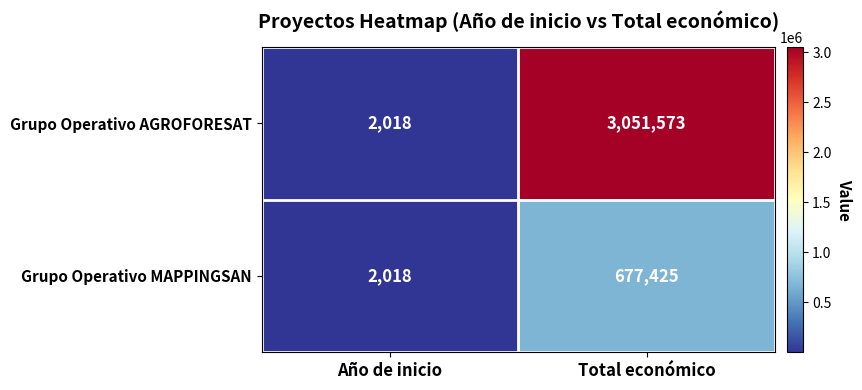

Reading left to right, transcribe all the data shown in this chart.

Grupo Operativo AGROFORESAT: Año de inicio=2018	Total económico=3051573
Grupo Operativo MAPPINGSAN: Año de inicio=2018	Total económico=677425